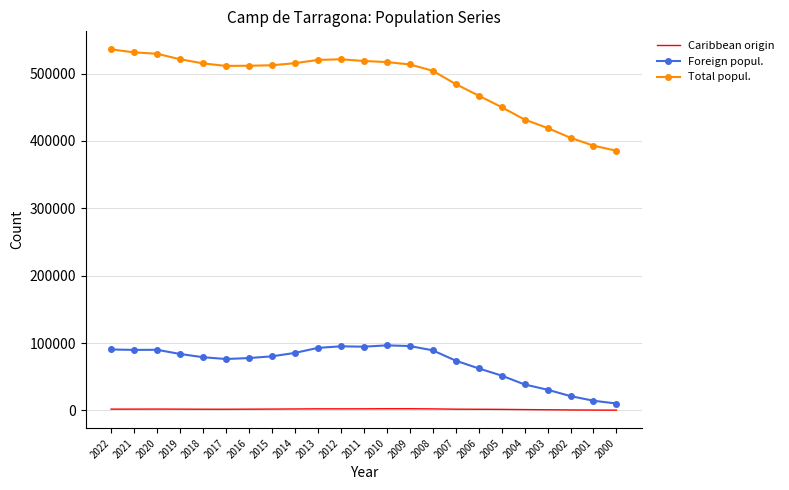

List the series in order of their peak value, lowest first.

Caribbean origin, Foreign popul., Total popul.